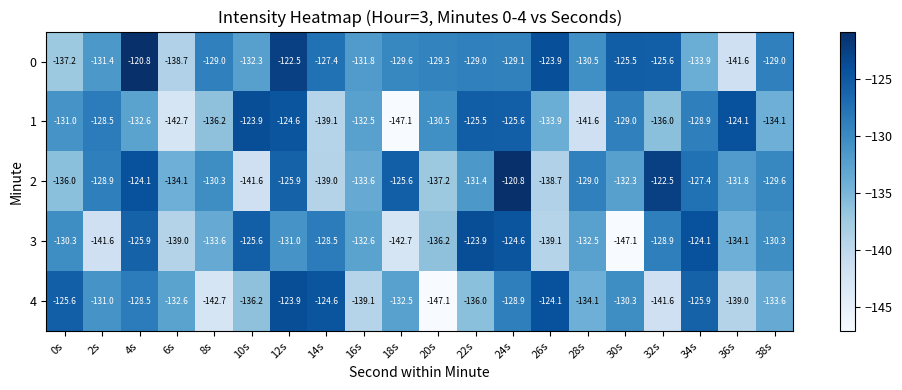

Which series changed the most between 22s and 30s?

3